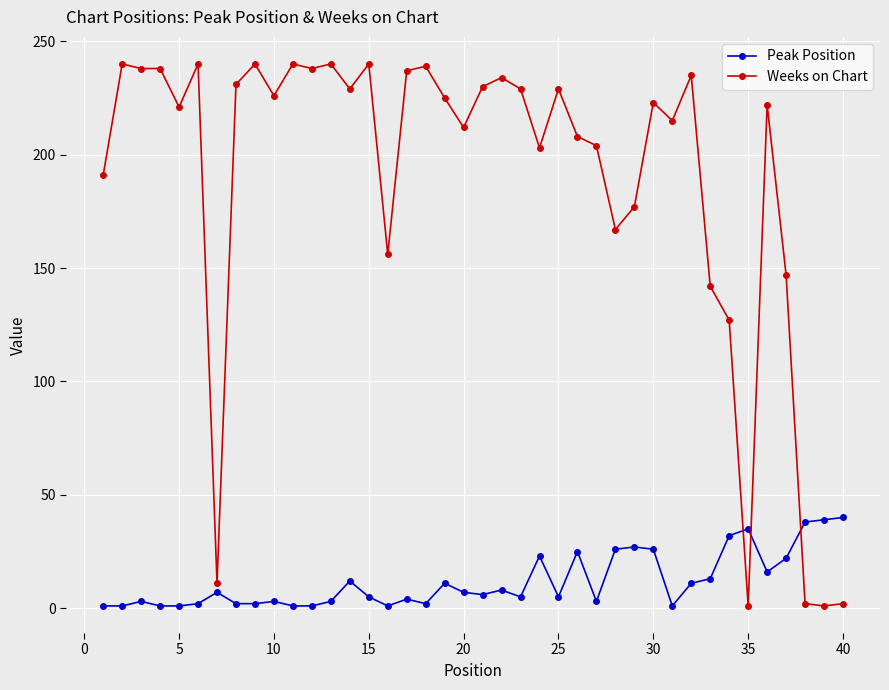

What is the average value of the Weeks on Chart series?

188